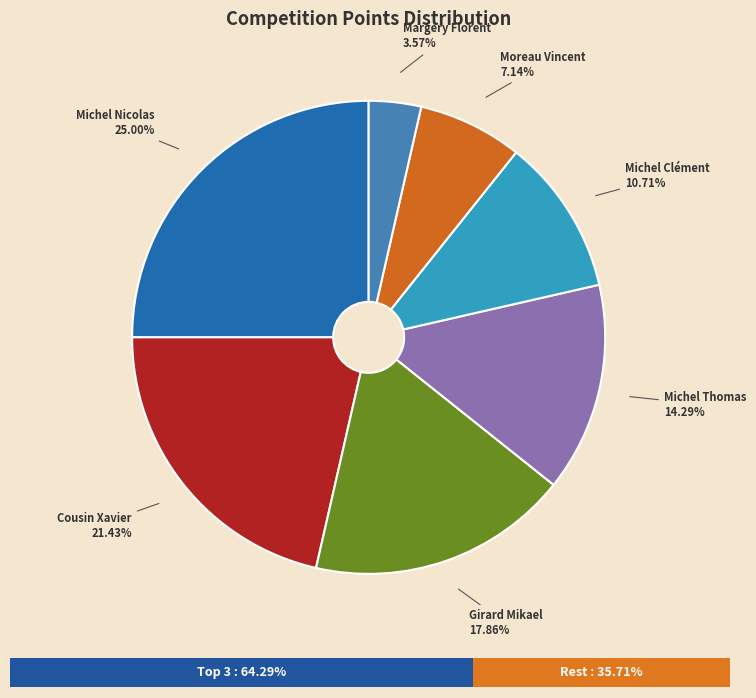

Is Girard Mikael the majority of the pie?

No